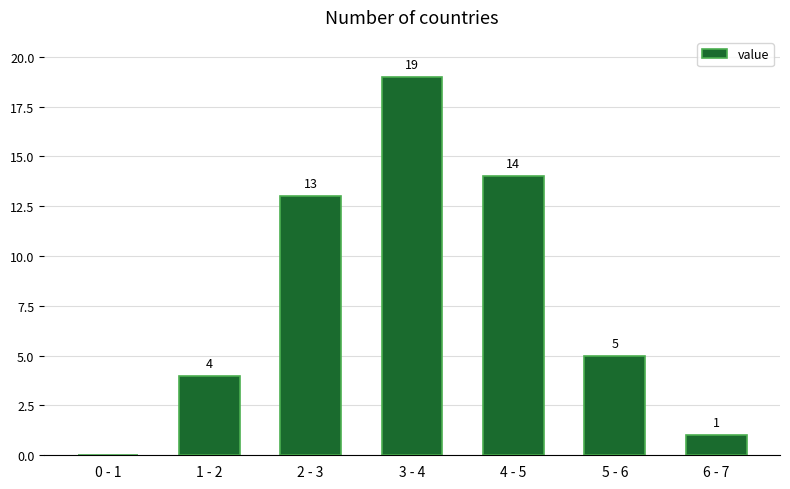

Reading left to right, what are all the values shown in this chart?

0 - 1=0	1 - 2=4	2 - 3=13	3 - 4=19	4 - 5=14	5 - 6=5	6 - 7=1